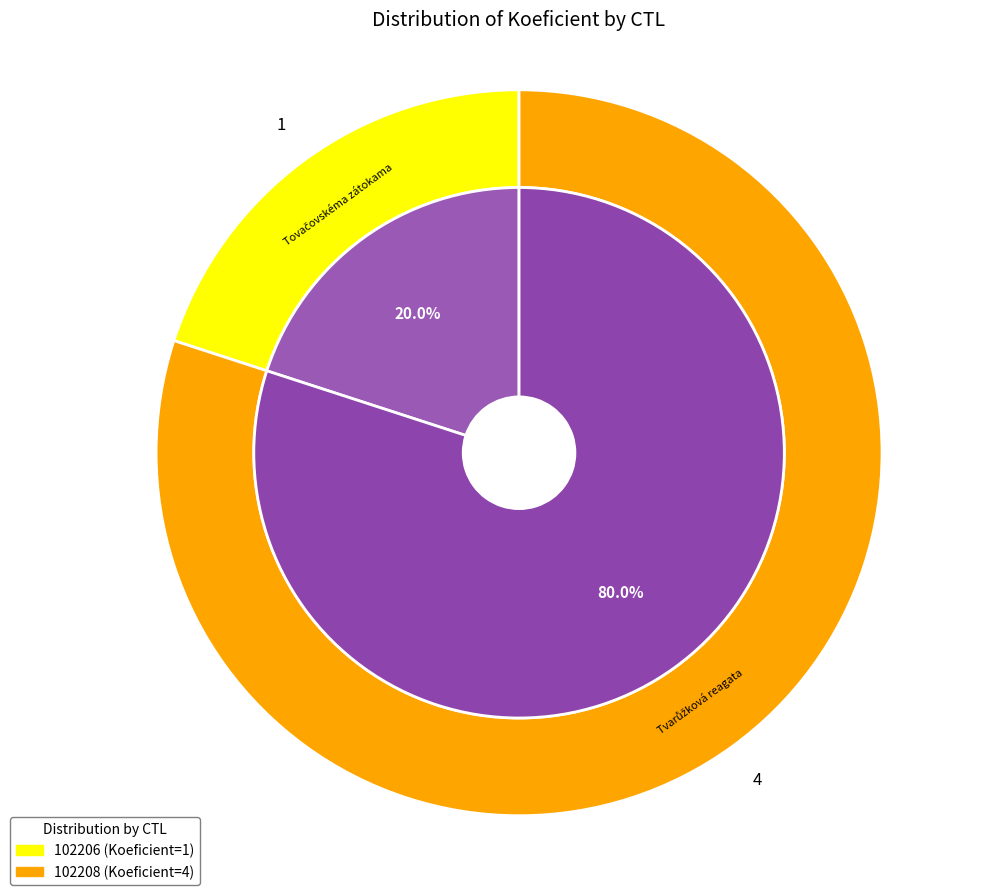

What percentage is NOT represented by 102206?

80.0%